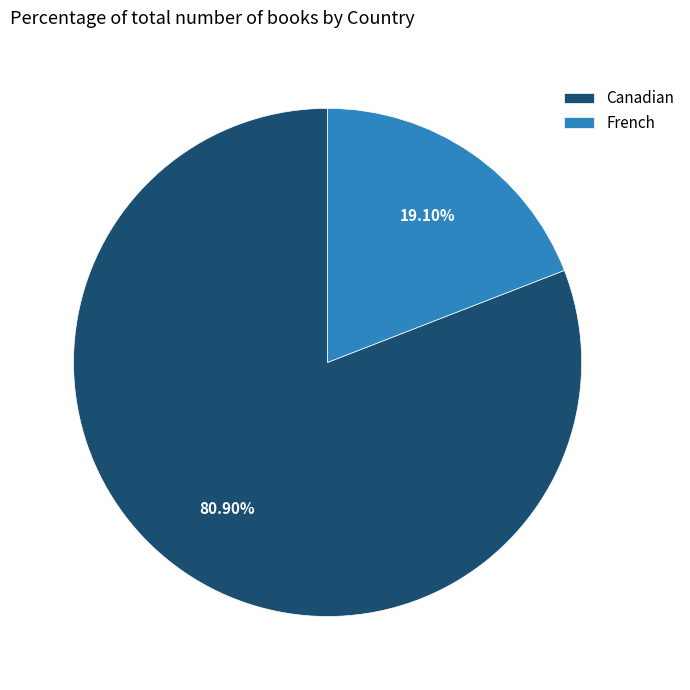

Does any single category account for the majority?

Yes